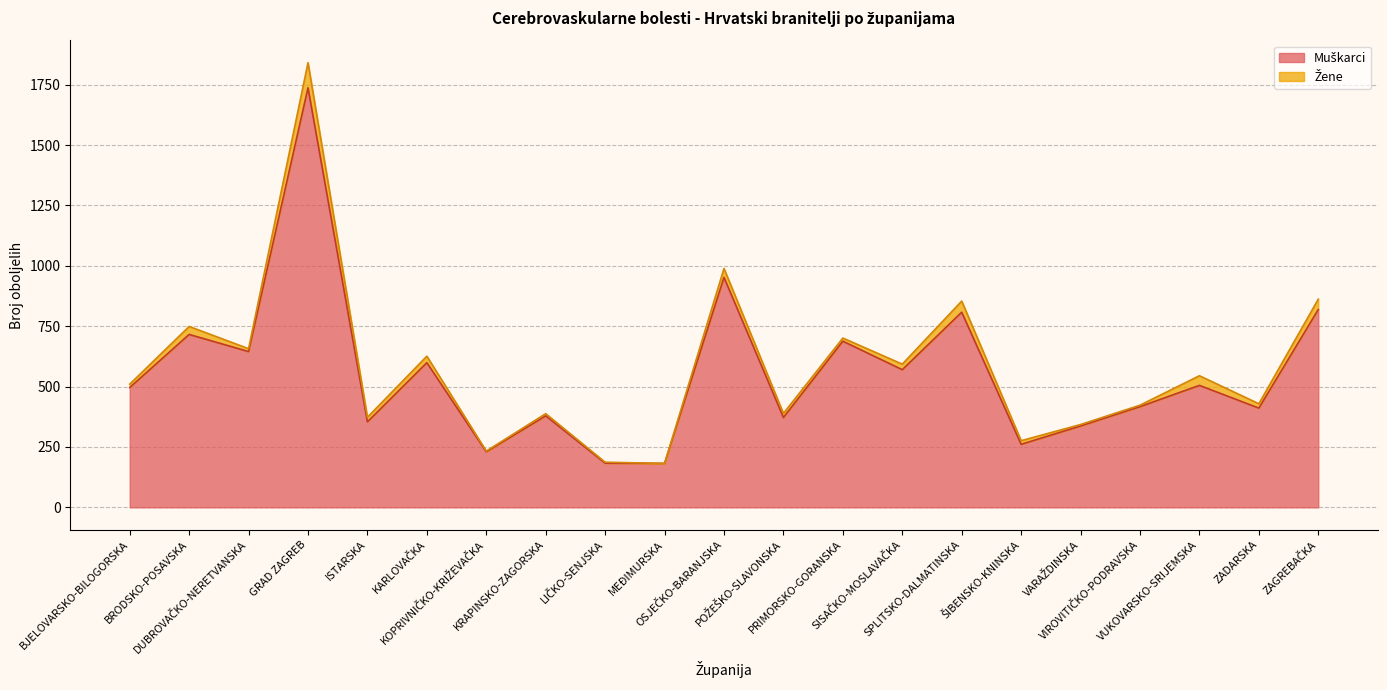

Reading right to left, list all the values displayed in this chart.

819	411	505	417	337	261	808	570	688	372	952	182	183	379	230	599	354	1737	645	716	496